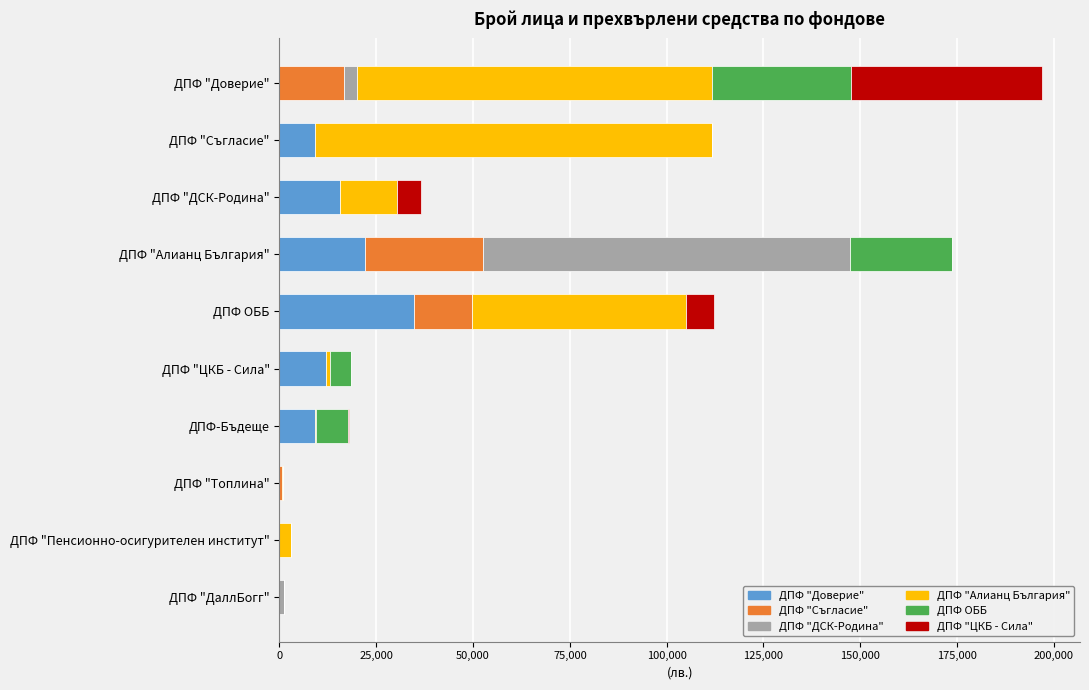

What is the total value across all series at ДПФ "Съгласие"?

111583.0